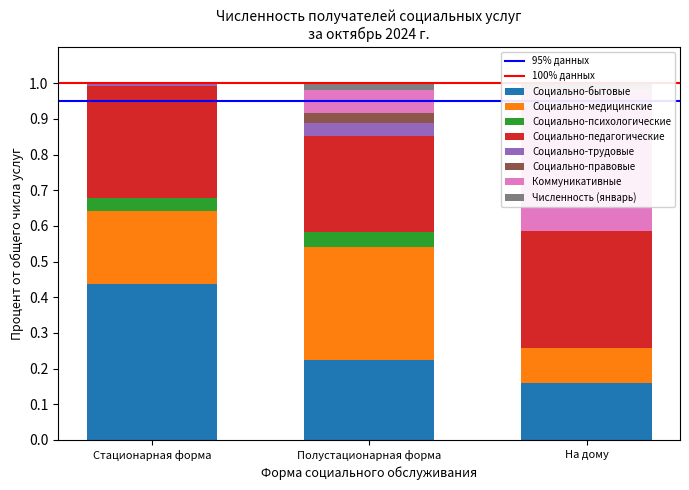

Rank the series at На дому from lowest to highest value.

Социально-правовые, Численность (январь), Социально-бытовые, Социально-трудовые, Социально-медицинские